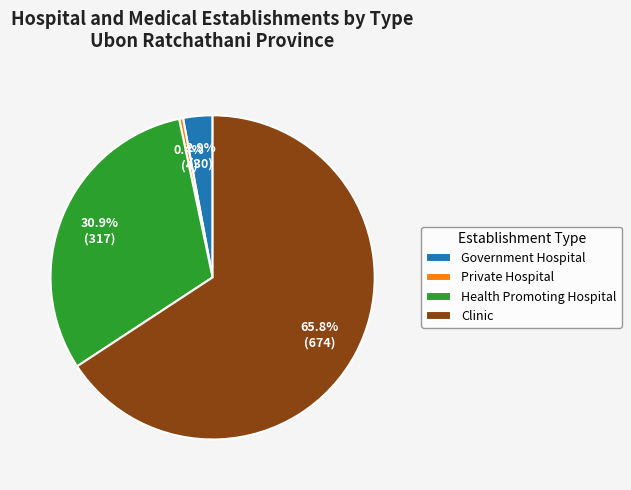

Rank the categories by value from lowest to highest.

Private Hospital, Government Hospital, Health Promoting Hospital, Clinic